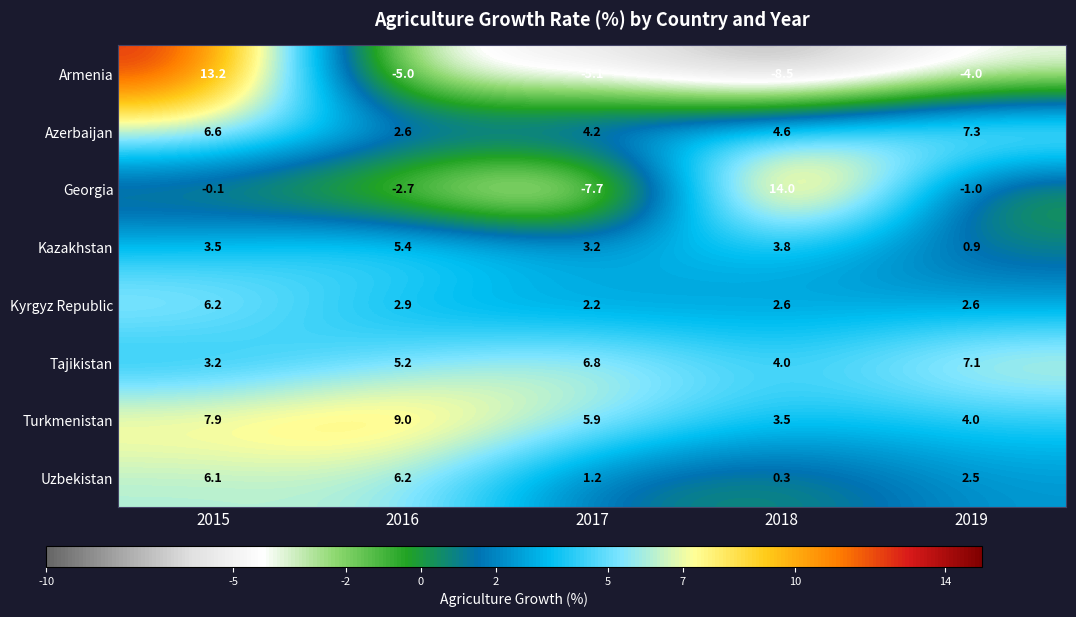

True or false: Uzbekistan has a value of 0.3 at 2018.

True